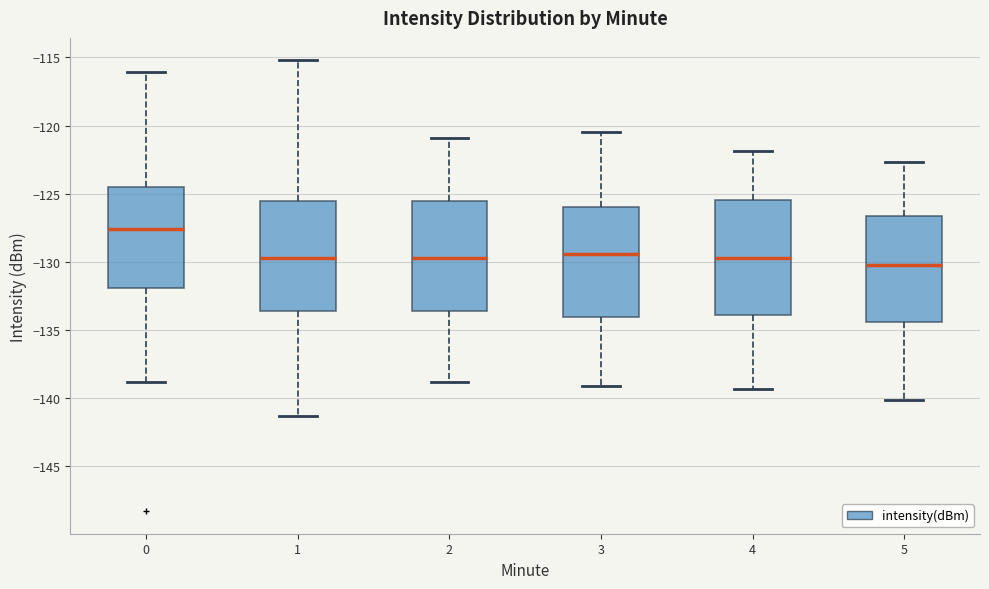

Which box has the highest median line?

0